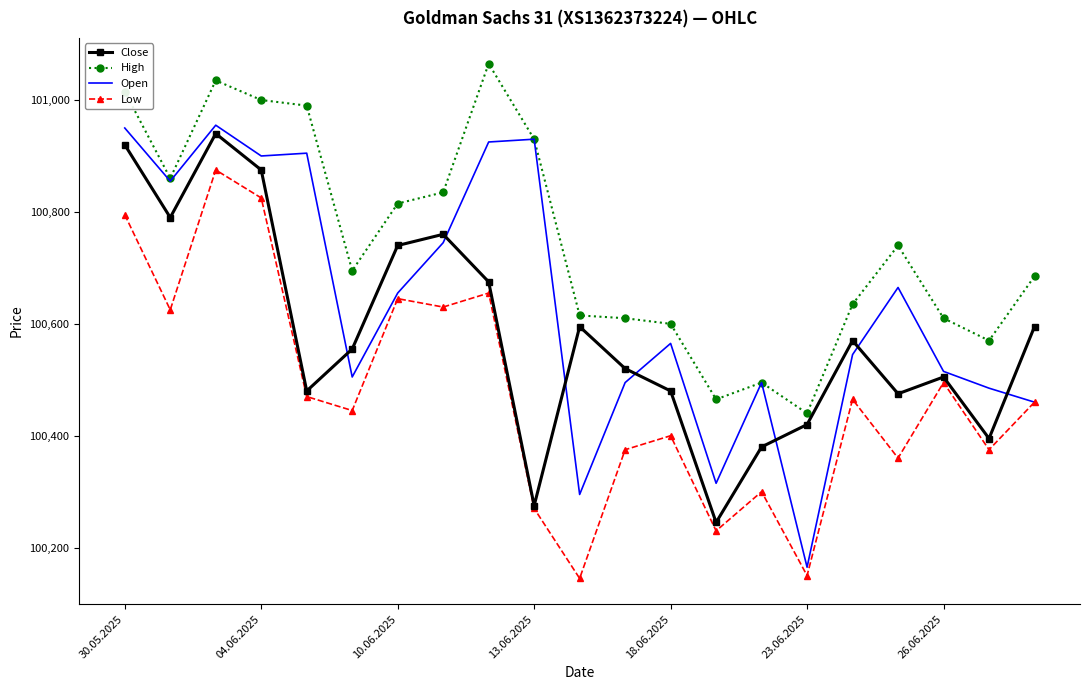

Which series has the largest total across all categories?

High